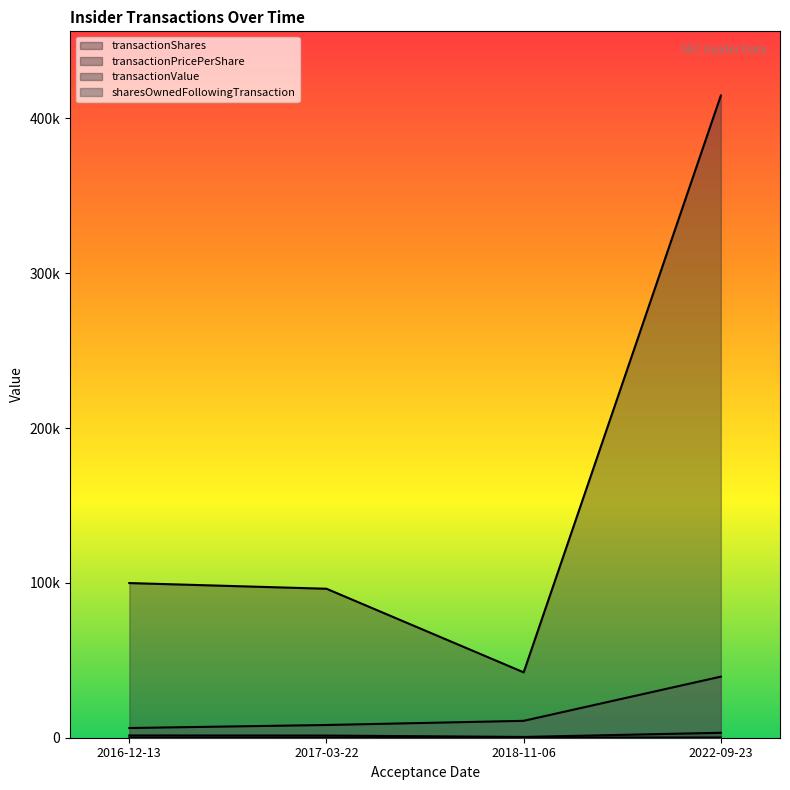

Is it true that sharesOwnedFollowingTransaction equals 8219.0 at 2017-03-22?

True